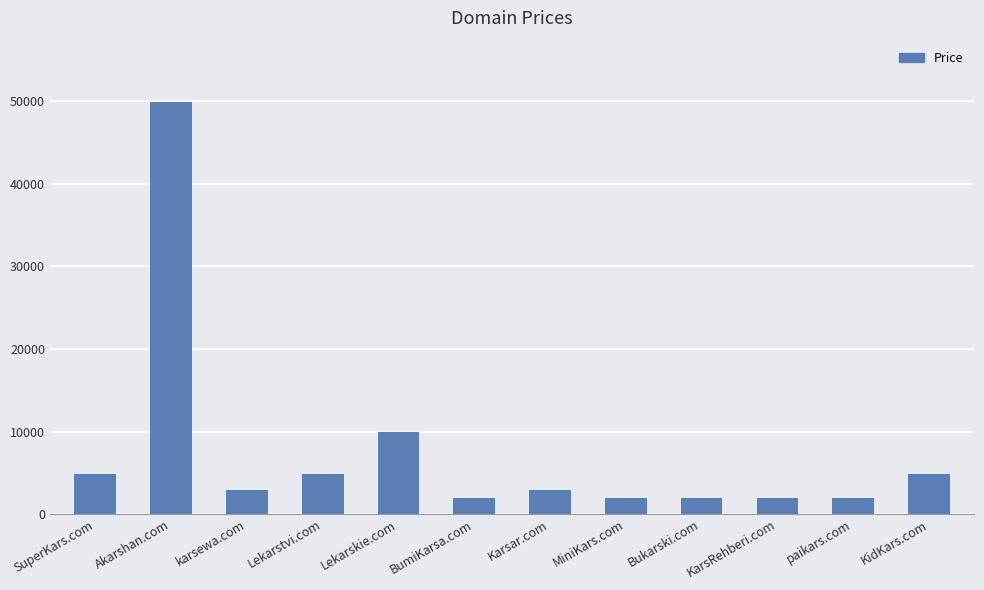

What is the sum of all values?

89656